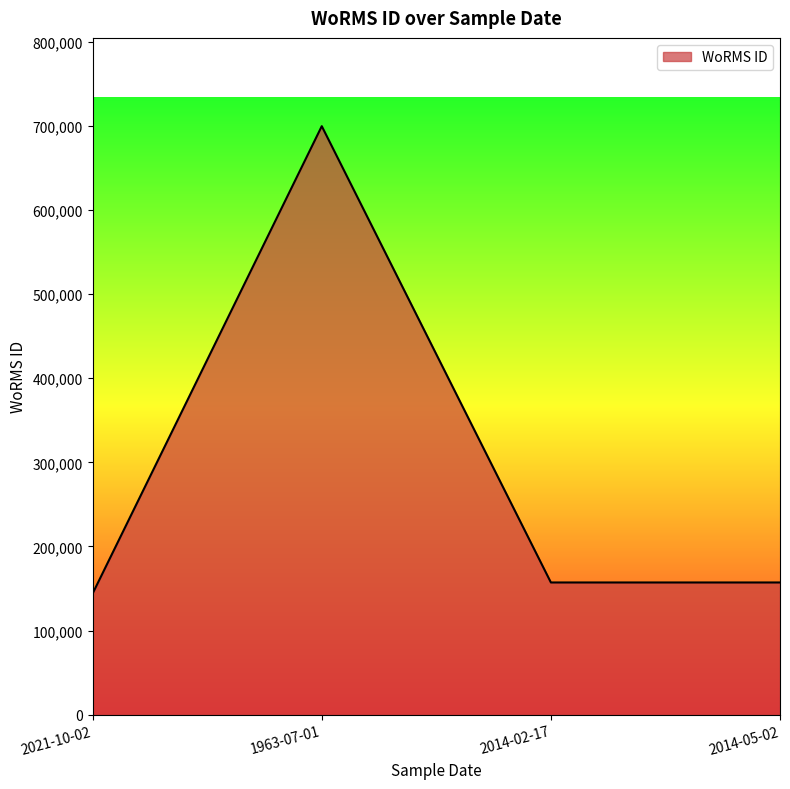

What position from the right is 1963-07-01?

3